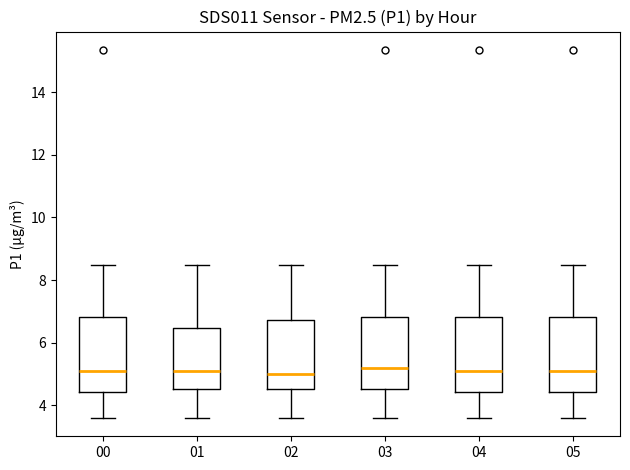

Reading left to right, transcribe this box plot: for each box, give where its median line is, the range the box spans, and where its two whiskers end, as read against the y-axis. The values are not printed on the chart, so give them approximately, as read against the axis.

00: median 5.2, box 4.4 to 6.8, whiskers 3.6 to 8.4
01: median 5.2, box 4.6 to 6.4, whiskers 3.6 to 8.4
02: median 5.0, box 4.6 to 6.8, whiskers 3.6 to 8.4
03: median 5.2, box 4.6 to 6.8, whiskers 3.6 to 8.4
04: median 5.2, box 4.4 to 6.8, whiskers 3.6 to 8.4
05: median 5.2, box 4.4 to 6.8, whiskers 3.6 to 8.4